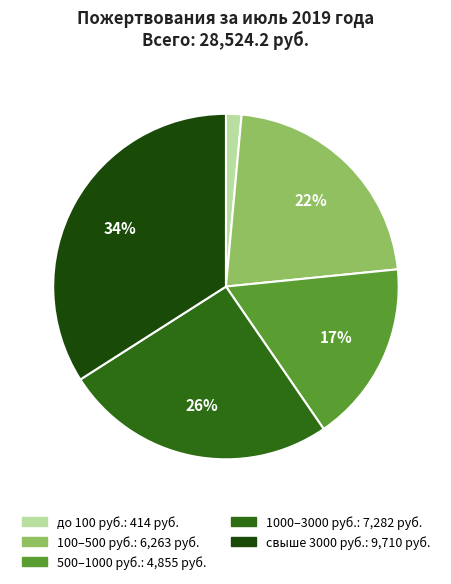

To the nearest percent, what is the average slice percentage?

20%